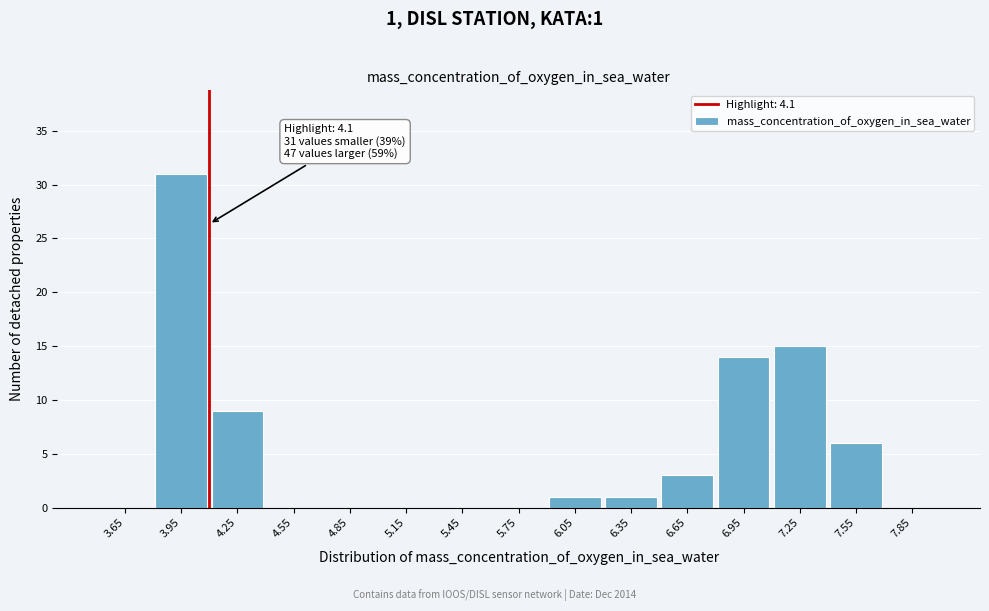

Over which range of the x-axis is the bar tallest?

3.8 to 4.1